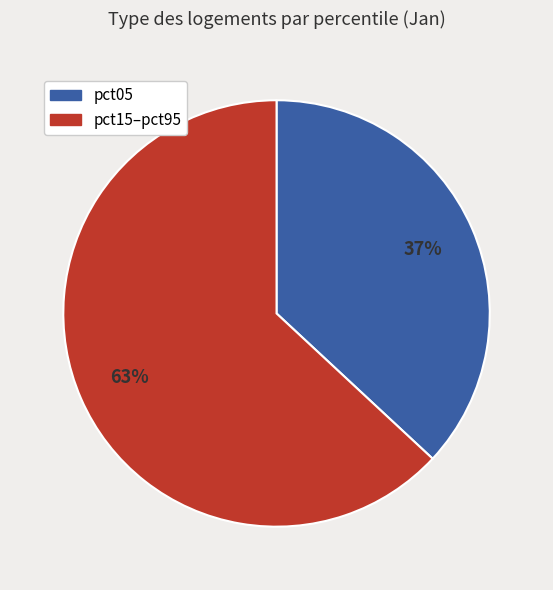

To the nearest percent, what is the average slice percentage?

50%